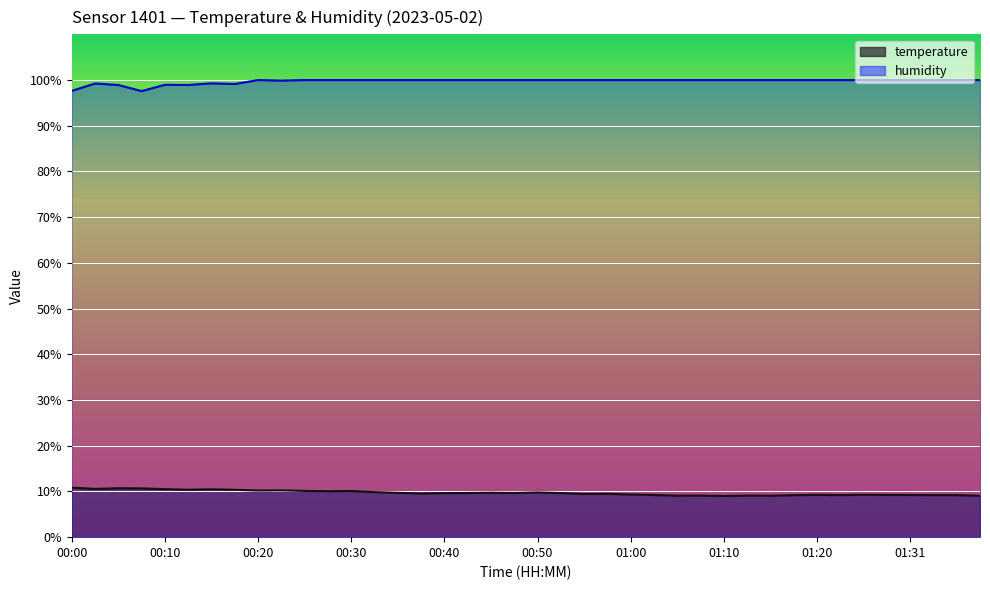

Reading left to right, transcribe all the data shown in this chart.

temperature: 00:00=10.8	00:03=10.6	00:05=10.7	00:08=10.7	00:10=10.5	00:13=10.4	00:15=10.5	00:18=10.4	00:20=10.2	00:23=10.2	00:25=10.1	00:27=10.1	00:30=10.1	00:32=9.8	00:35=9.7	00:37=9.6	00:40=9.6	00:42=9.7	00:45=9.7	00:47=9.7	00:50=9.8	00:52=9.7	00:55=9.4	00:57=9.5	01:00=9.3	01:02=9.2	01:05=9.1	01:07=9.1	01:10=9.0	01:13=9.1	01:15=9.1	01:18=9.2	01:20=9.3	01:23=9.2	01:26=9.3	01:28=9.2	01:31=9.2	01:33=9.2	01:36=9.2	01:38=9.1
humidity: 00:00=97.6	00:03=99.2	00:05=98.9	00:08=97.6	00:10=99.0	00:13=98.9	00:15=99.3	00:18=99.1	00:20=100.0	00:23=99.9	00:25=100.0	00:27=100.0	00:30=100.0	00:32=100.0	00:35=100.0	00:37=100.0	00:40=100.0	00:42=100.0	00:45=100.0	00:47=100.0	00:50=100.0	00:52=100.0	00:55=100.0	00:57=100.0	01:00=100.0	01:02=100.0	01:05=100.0	01:07=100.0	01:10=100.0	01:13=100.0	01:15=100.0	01:18=100.0	01:20=100.0	01:23=100.0	01:26=100.0	01:28=100.0	01:31=100.0	01:33=100.0	01:36=100.0	01:38=100.0